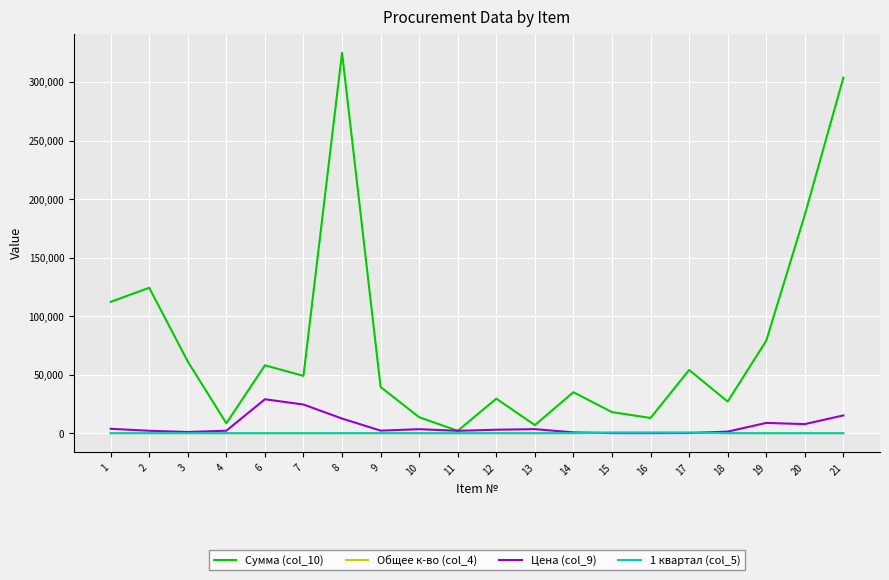

What is the greatest value displayed?

325000